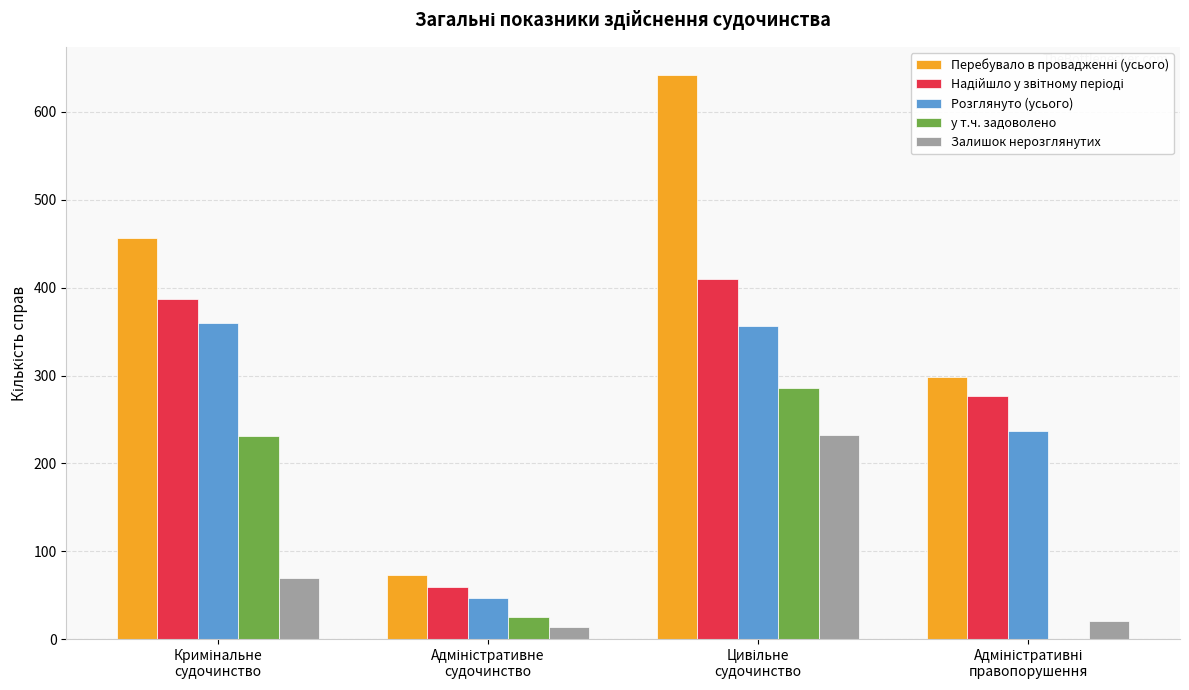

What is the highest value of the Залишок нерозглянутих series?

232